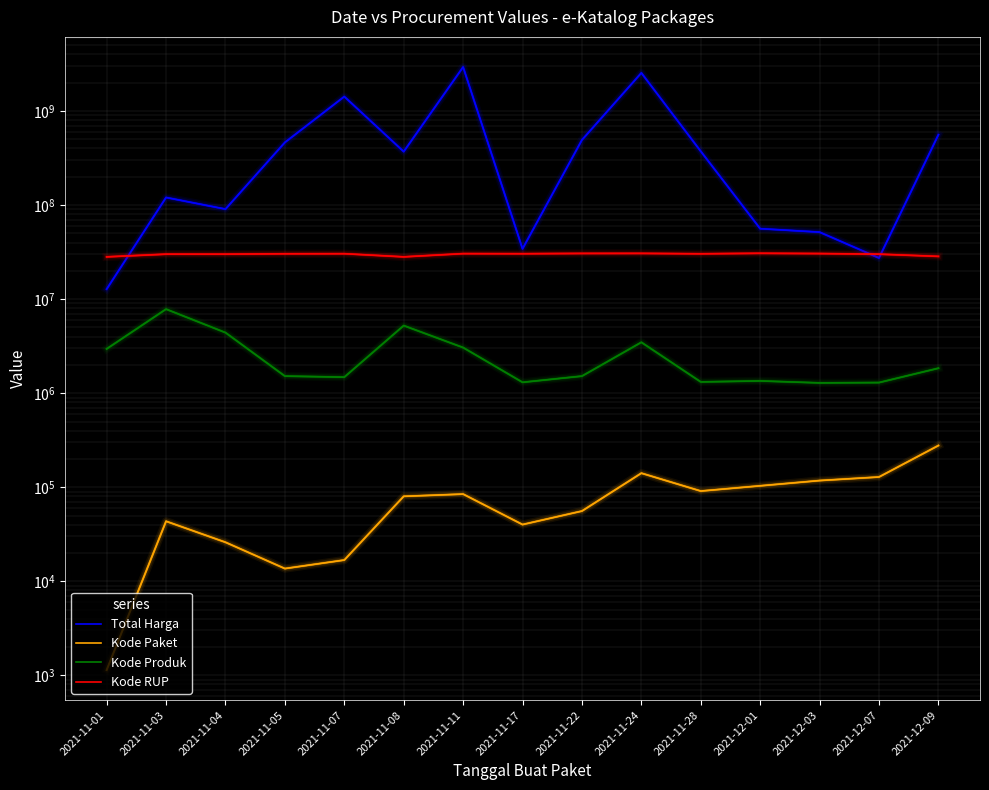

What is the label of the 1st point from the left?

2021-11-01